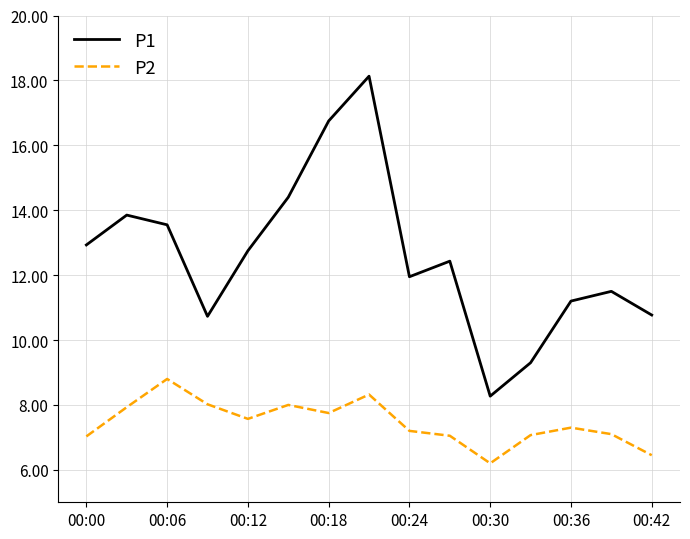

Which series has the largest total across all categories?

P1